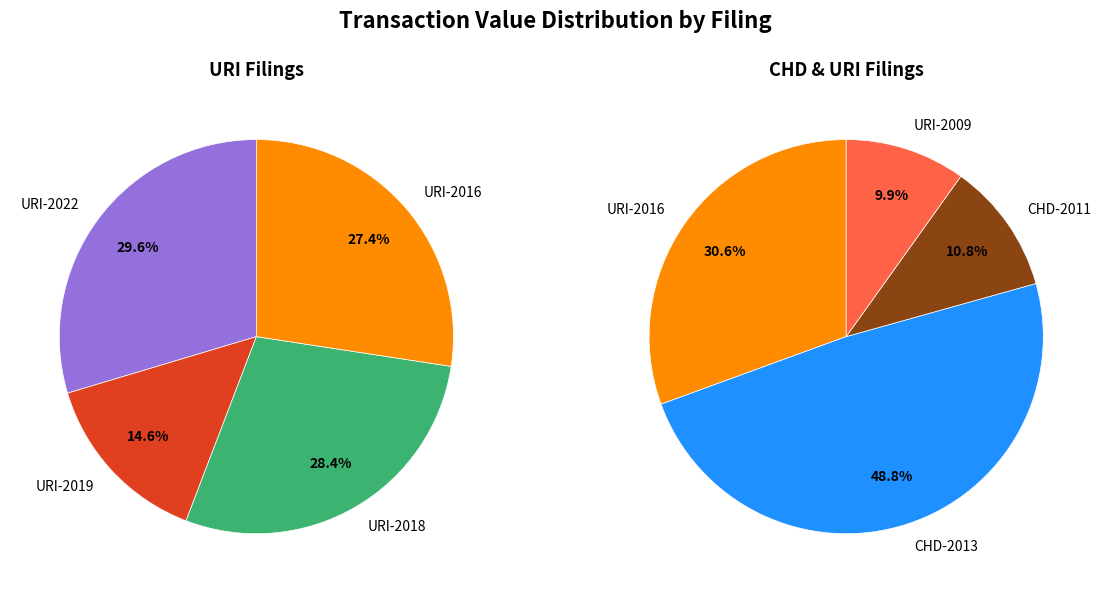

Does URI-2022 account for over 50% of the chart?

No